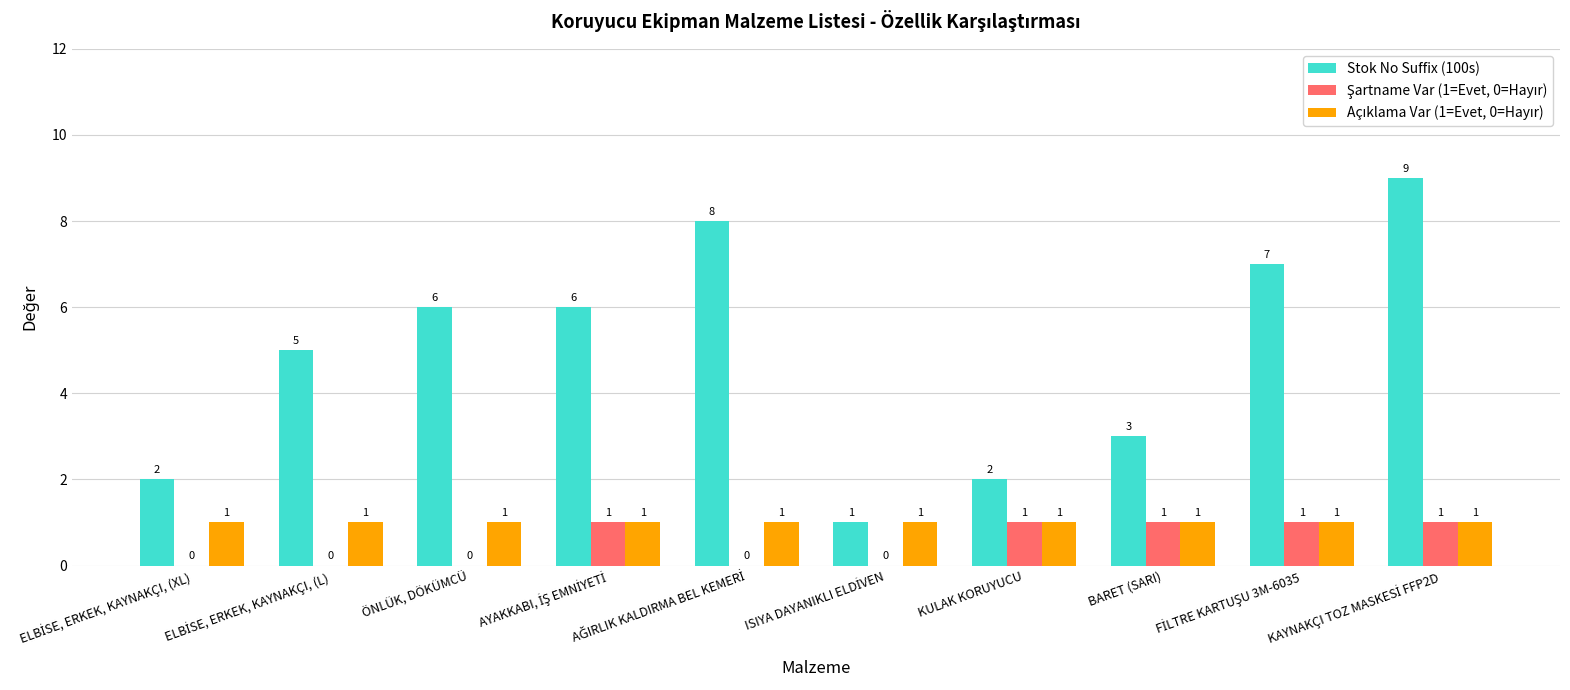

What is the sum of all Stok No Suffix (100s) values?

49